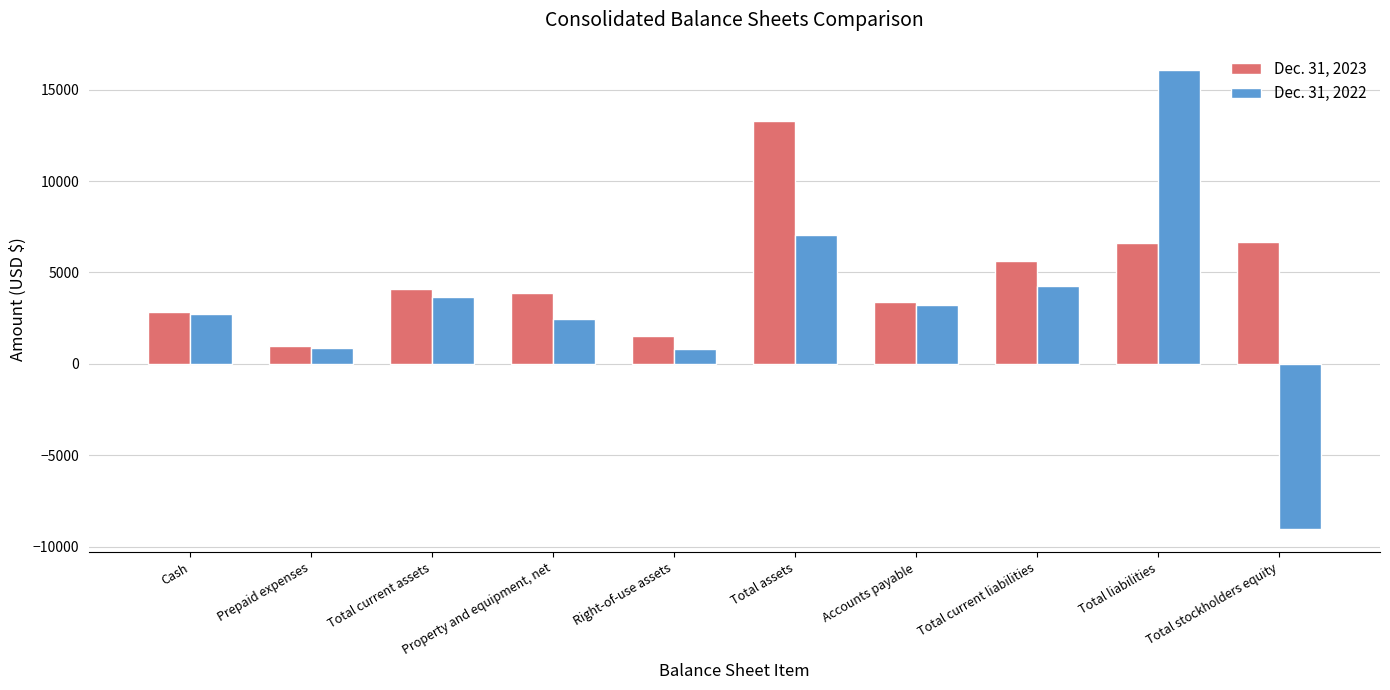

What is the difference between the Dec. 31, 2022 values at Prepaid expenses and Total liabilities?

15218